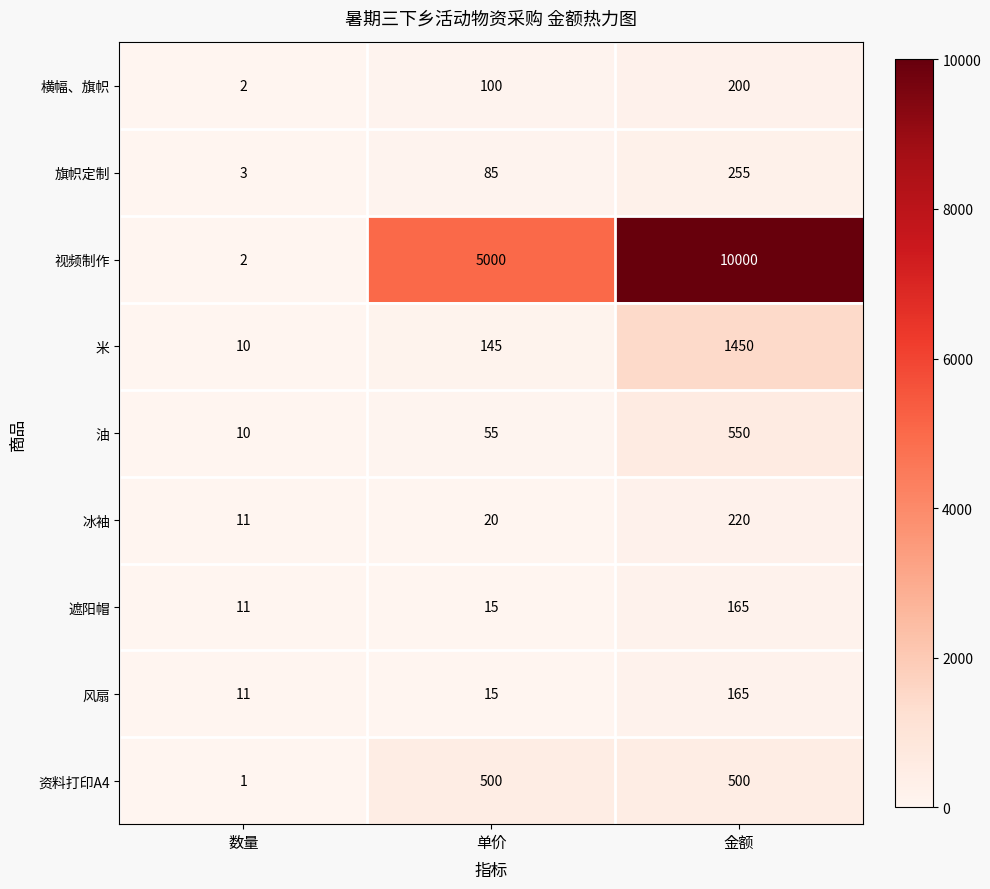

At which category does the chart reach its peak across all series?

金额